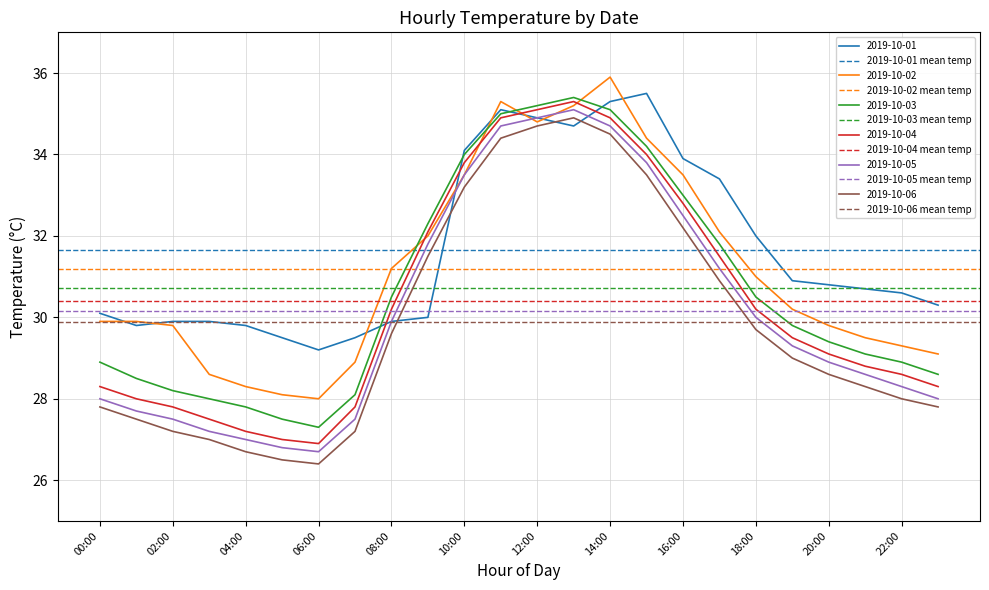

The 2019-10-05 mean temp series shows 30.2 at 00:00. True or false?

True